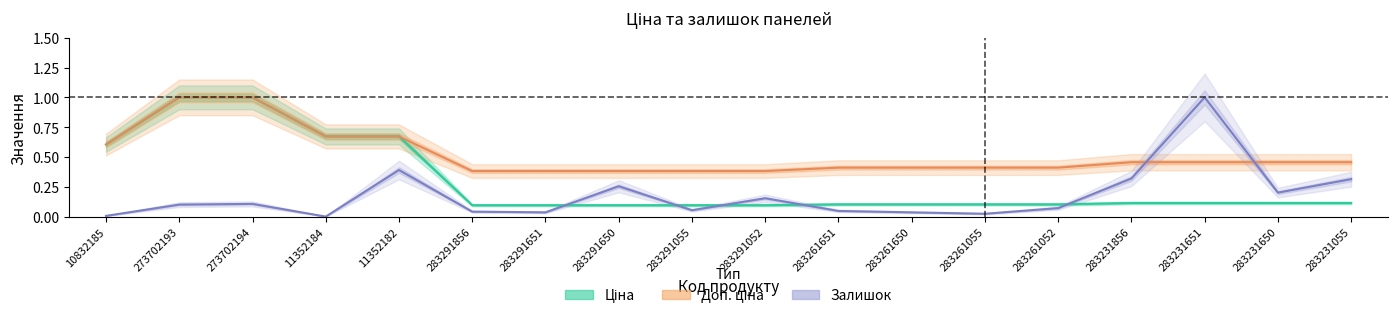

How many lines are shown in the chart?

3